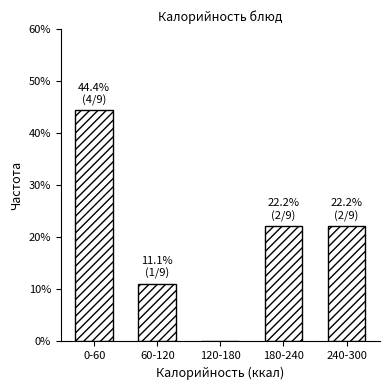

Reading left to right, what are all the values shown in this chart?

0-60=44.4	60-120=11.1	120-180=0.0	180-240=22.2	240-300=22.2